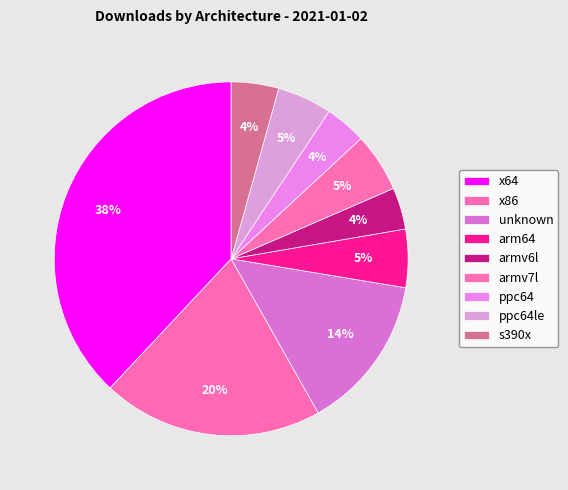

How many segments does this pie chart have?

9